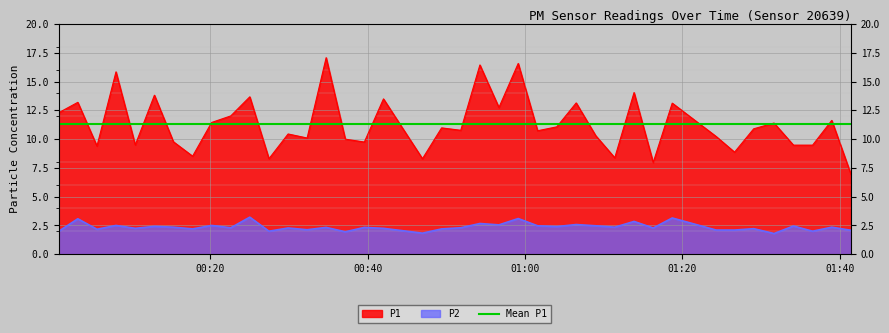

True or false: P2 and P1 cross at least once.

False